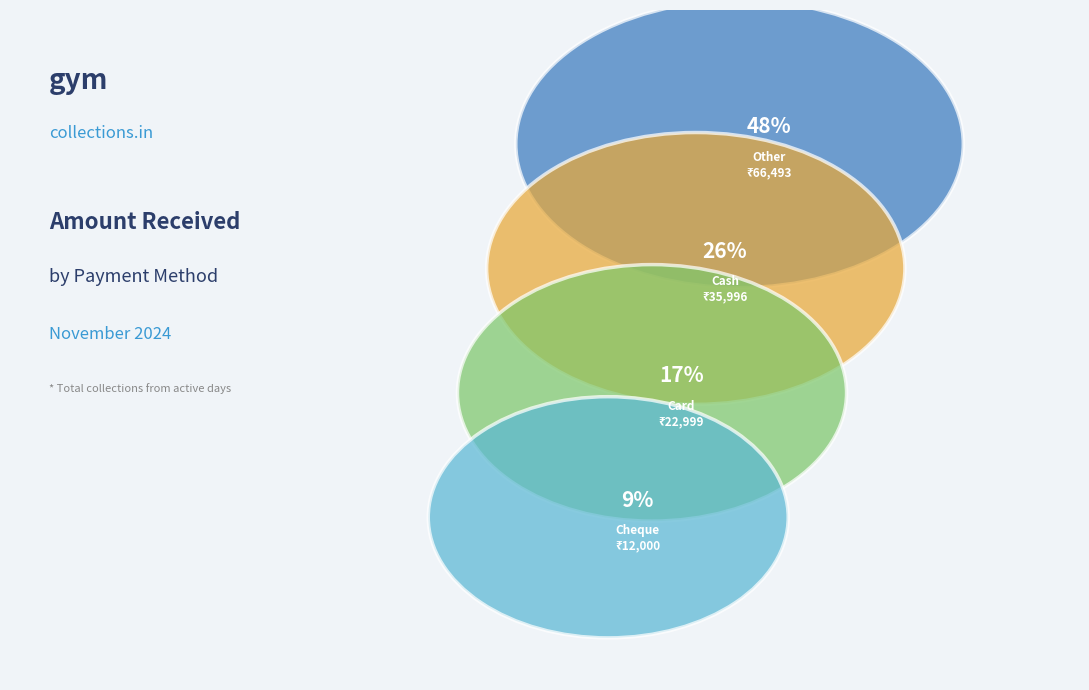

Is there any slice that represents more than half of the pie?

No